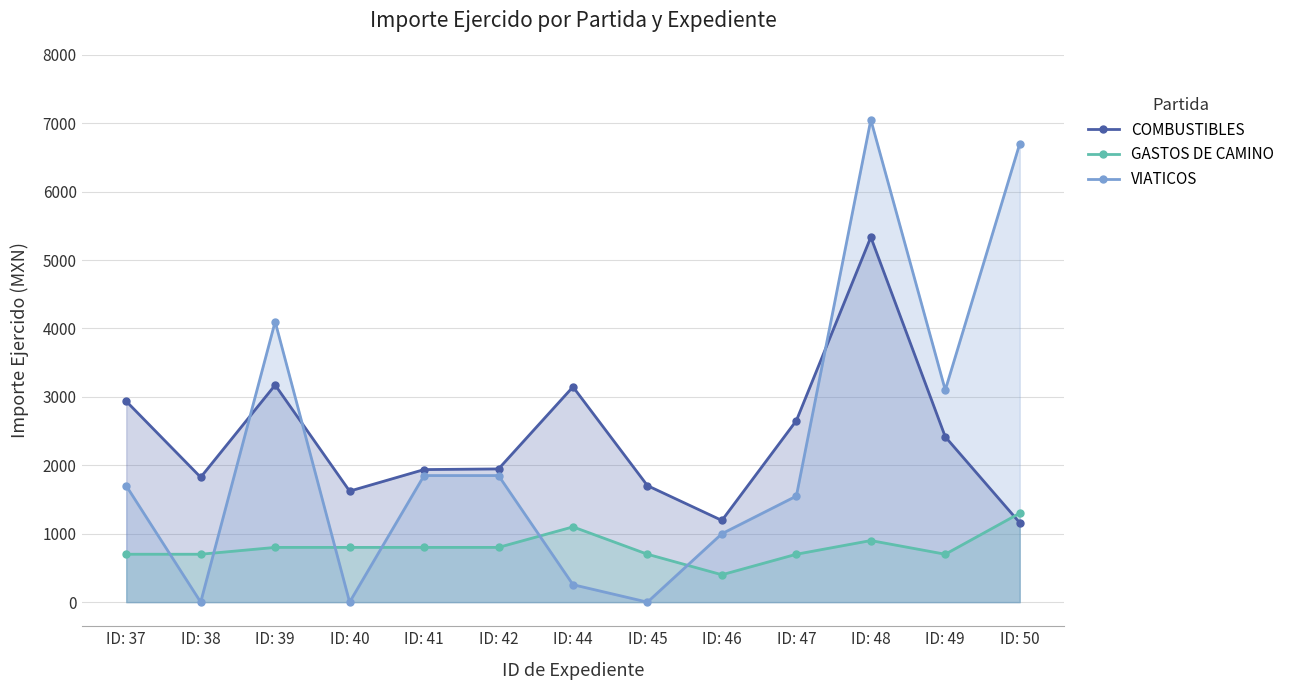

Reading left to right, extract all data points from this chart.

COMBUSTIBLES: ID: 37=2935.8	ID: 38=1824.9	ID: 39=3173.4	ID: 40=1622.6	ID: 41=1937.4	ID: 42=1946.8	ID: 44=3146.4	ID: 45=1702.8	ID: 46=1193.9	ID: 47=2653.2	ID: 48=5334.4	ID: 49=2416.3	ID: 50=1160.0
GASTOS DE CAMINO: ID: 37=700.0	ID: 38=700.0	ID: 39=800.0	ID: 40=800.0	ID: 41=800.0	ID: 42=800.0	ID: 44=1100.0	ID: 45=700.0	ID: 46=400.0	ID: 47=700.0	ID: 48=900.0	ID: 49=700.0	ID: 50=1300.0
VIATICOS: ID: 37=1700.0	ID: 38=0.0	ID: 39=4100.0	ID: 40=0.0	ID: 41=1850.0	ID: 42=1850.0	ID: 44=255.0	ID: 45=0.0	ID: 46=1000.0	ID: 47=1550.0	ID: 48=7050.0	ID: 49=3100.0	ID: 50=6700.0